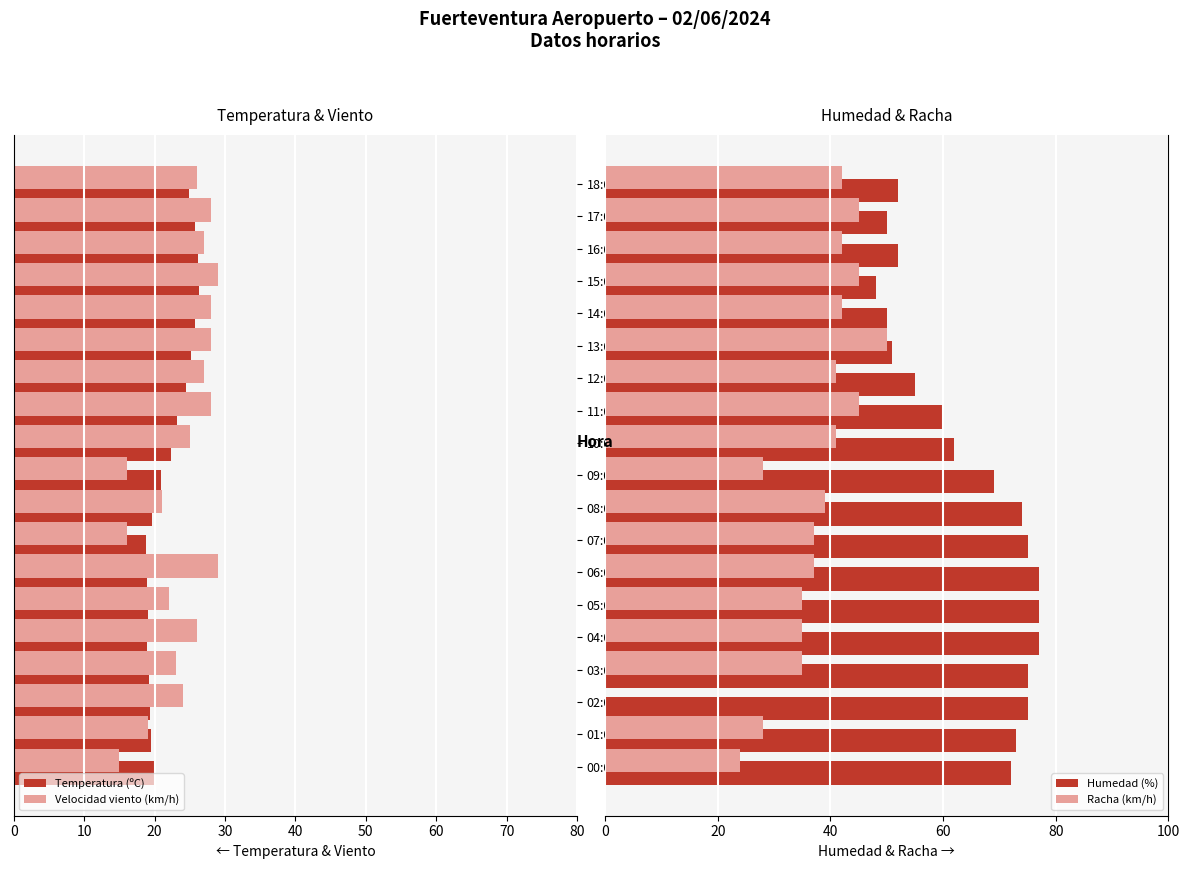

Rank the series by their maximum value, from lowest to highest.

Temperatura (ºC), Velocidad viento (km/h), Racha (km/h), Humedad (%)